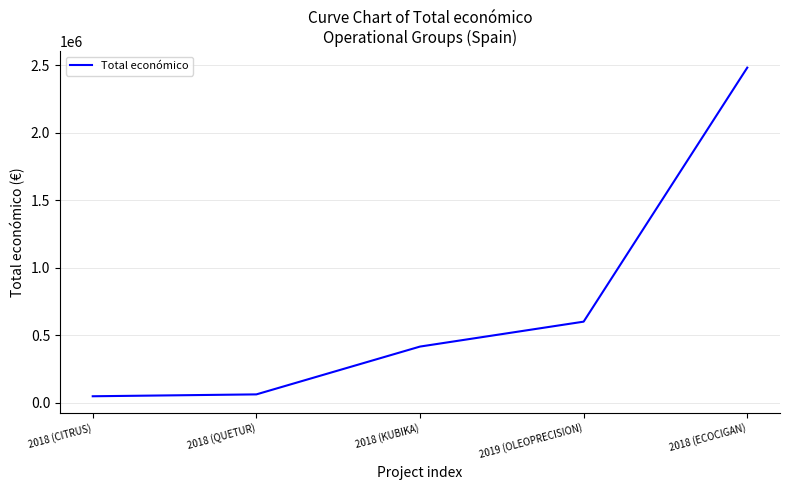

Is this an area chart (filled region under the line)?

No